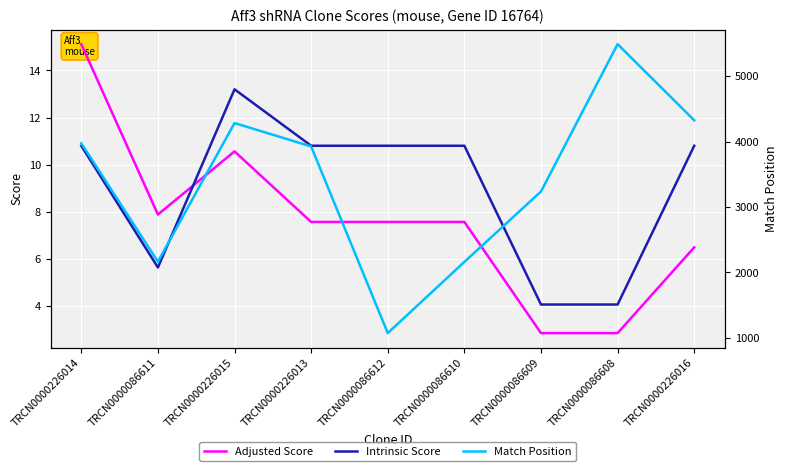

List the series in order of their peak value, lowest first.

Intrinsic Score, Adjusted Score, Match Position